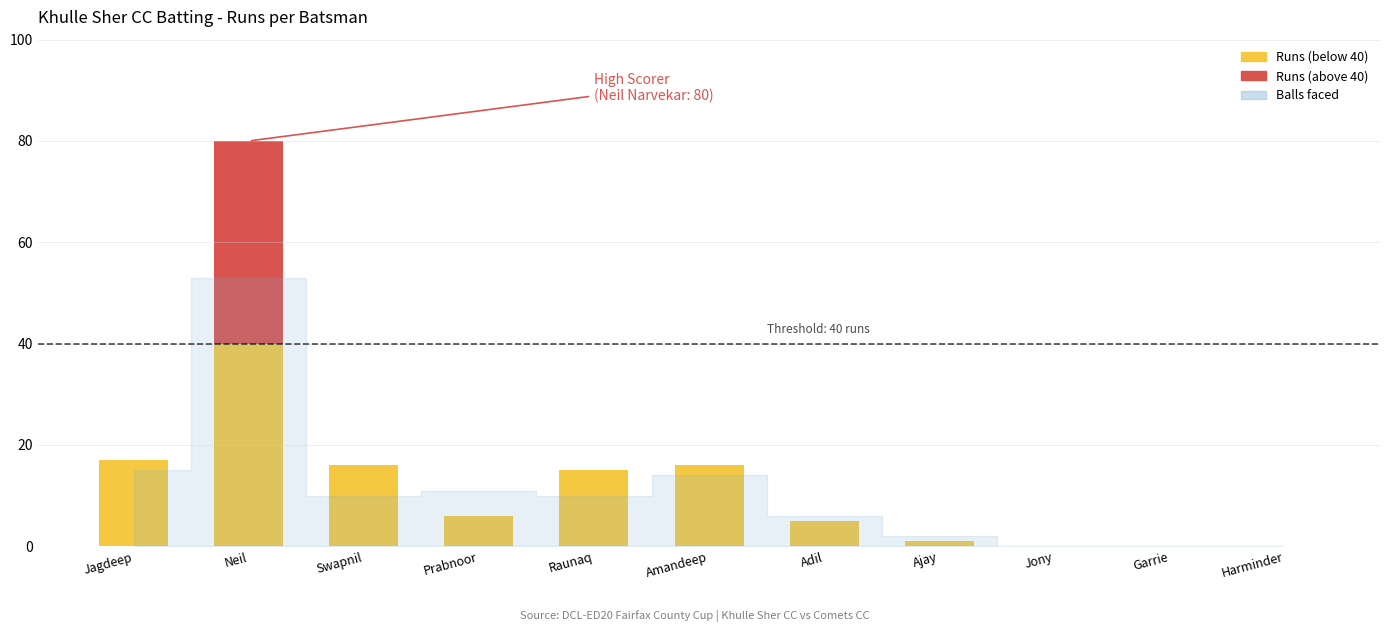

Which series has the largest range (max minus min)?

Runs